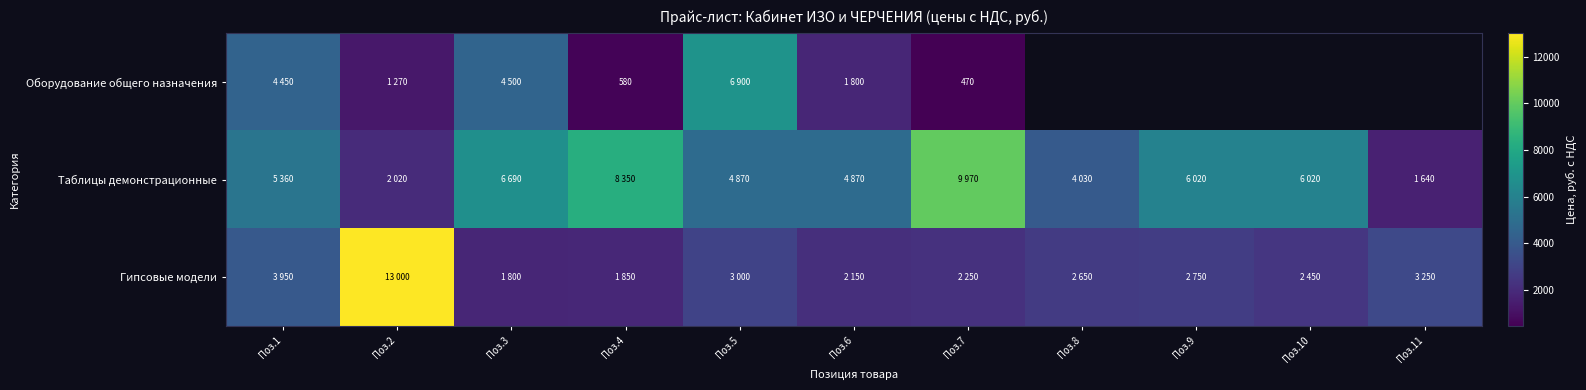

What is the highest value of the Оборудование общего назначения series?

6900.0